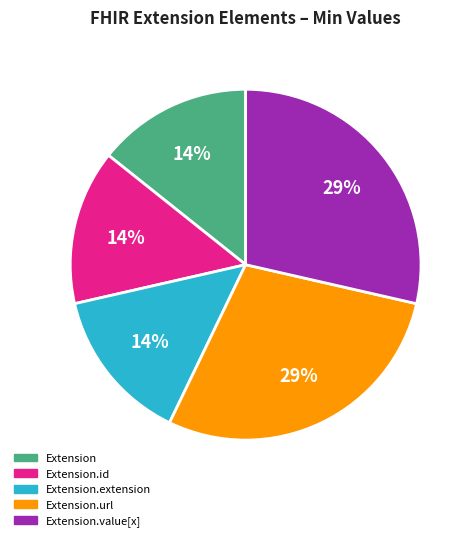

To the nearest percent, what is the average slice percentage?

20%